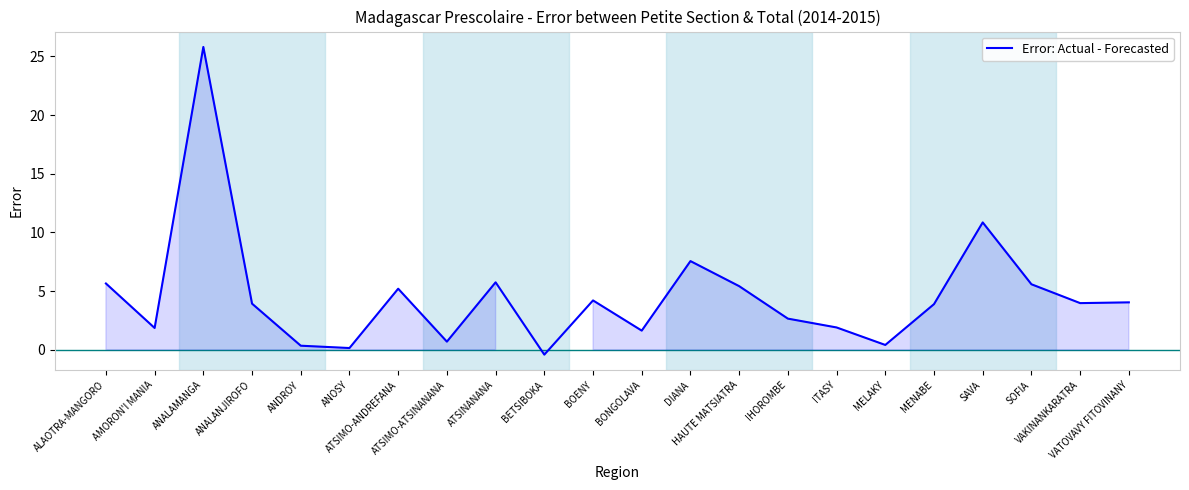

Between ANALAMANGA and AMORON'I MANIA, which is larger?

ANALAMANGA